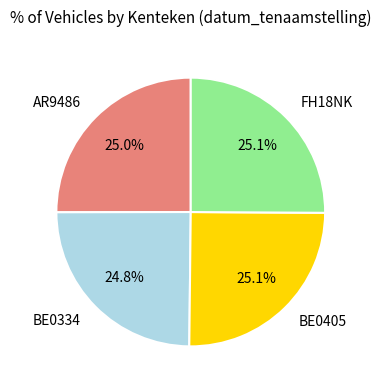

Approximately how many times larger is the value at BE0334 compared to BE0405?

1.0